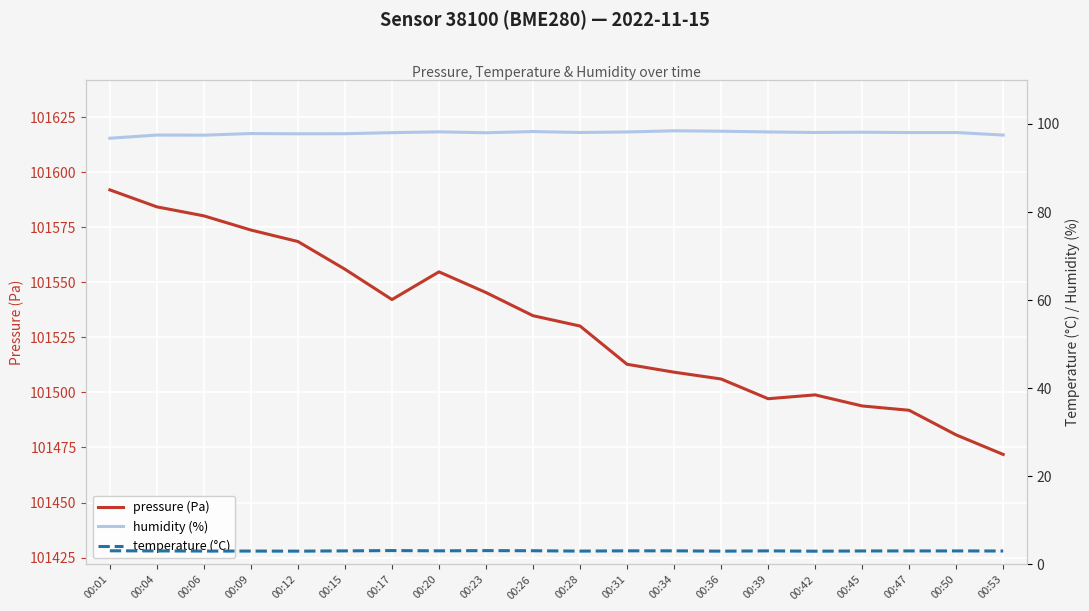

The value of temperature (°C) at 00:36 is 3.0. True or false?

True